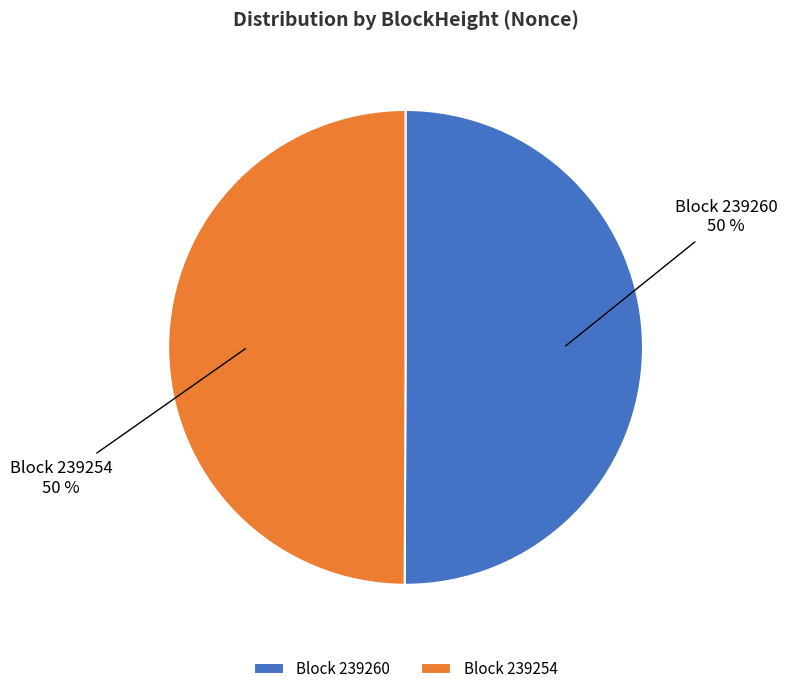

The Block 239260 slice represents 50% of the pie. True or false?

True